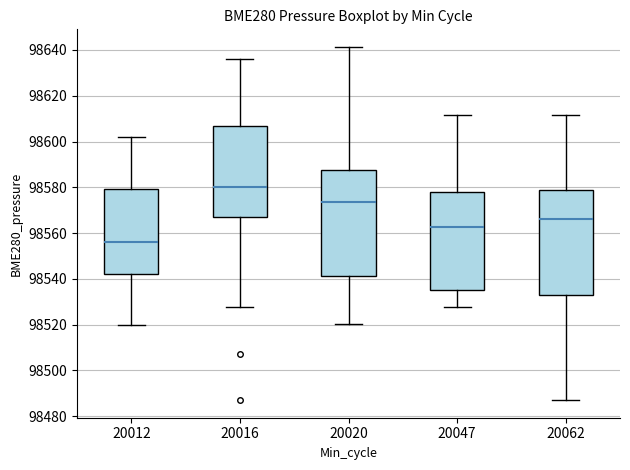

Where is the lower edge of the box at x = 20062 on the y-axis? The values are not printed on the chart, so give them approximately, as read against the axis.

98532